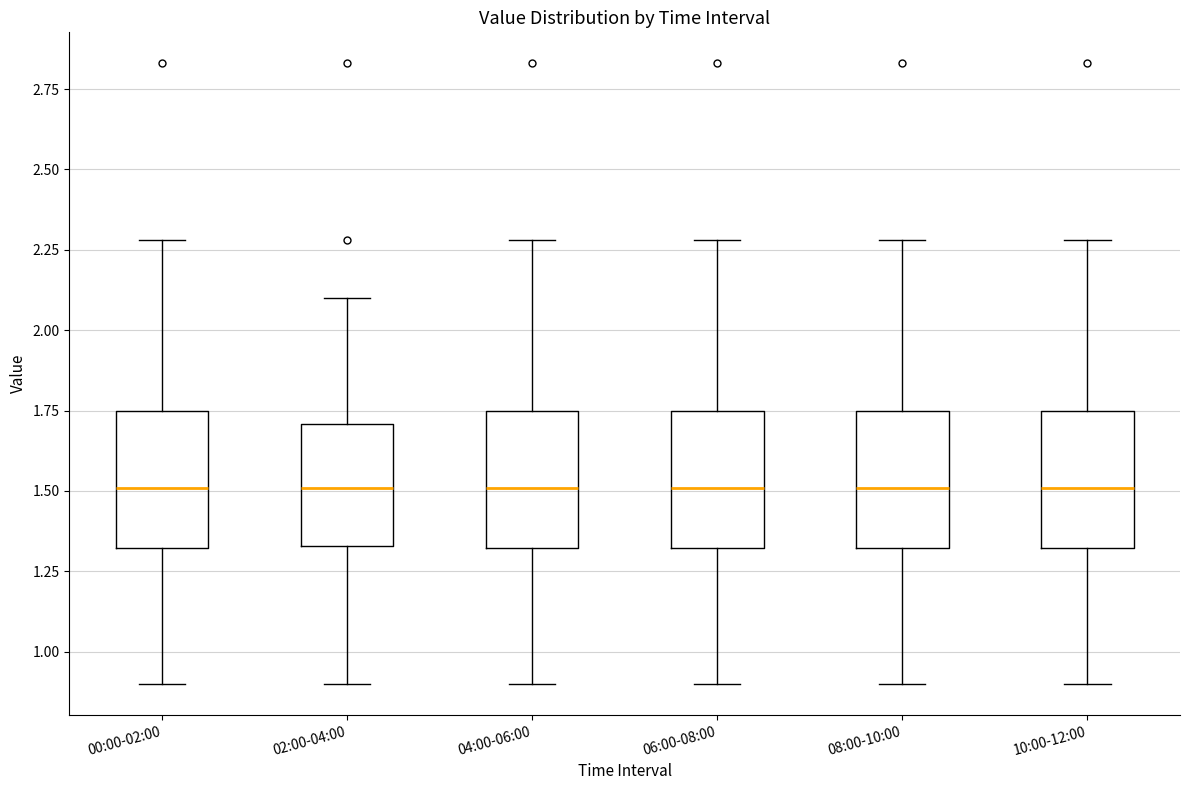

Reading left to right, transcribe this box plot: for each box, give where its median line is, the range the box spans, and where its two whiskers end, as read against the y-axis. The values are not printed on the chart, so give them approximately, as read against the axis.

00:00-02:00: median 1.50, box 1.30 to 1.75, whiskers 0.90 to 2.30
02:00-04:00: median 1.50, box 1.35 to 1.70, whiskers 0.90 to 2.10
04:00-06:00: median 1.50, box 1.30 to 1.75, whiskers 0.90 to 2.30
06:00-08:00: median 1.50, box 1.30 to 1.75, whiskers 0.90 to 2.30
08:00-10:00: median 1.50, box 1.30 to 1.75, whiskers 0.90 to 2.30
10:00-12:00: median 1.50, box 1.30 to 1.75, whiskers 0.90 to 2.30